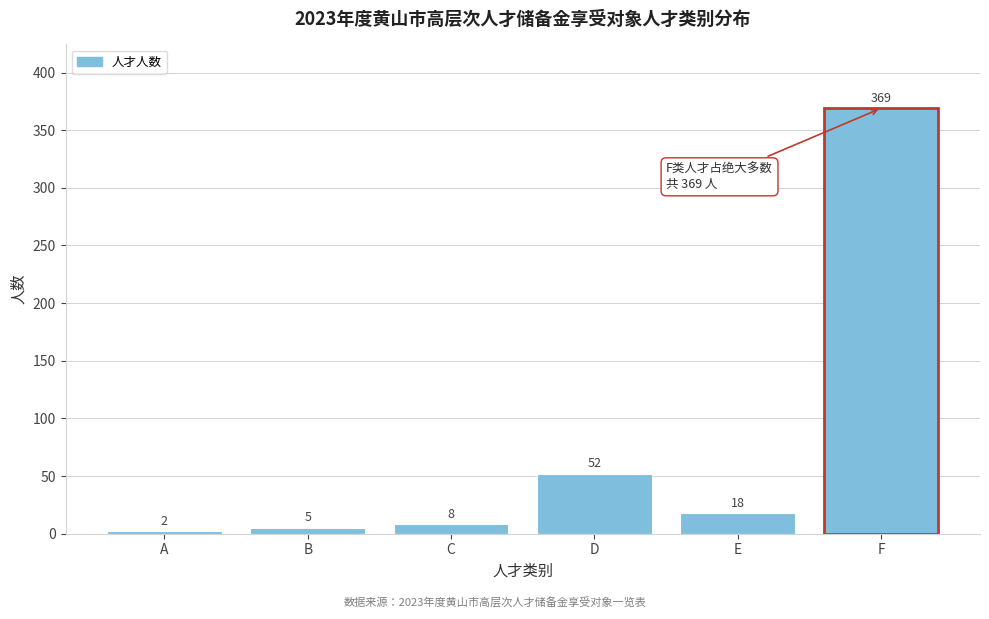

Reading right to left, list all the values displayed in this chart.

369	18	52	8	5	2